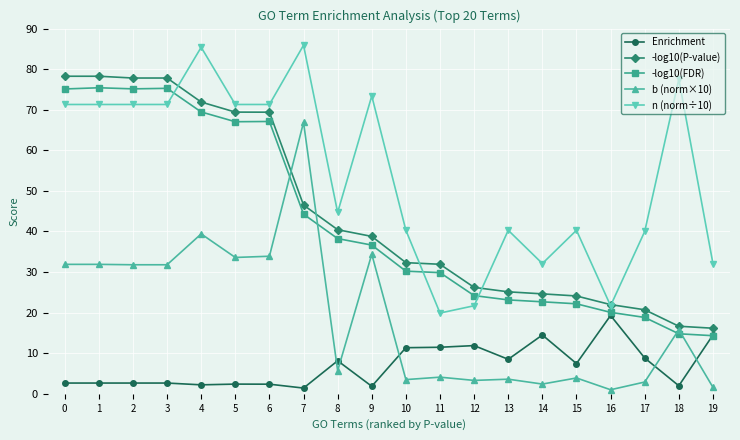

True or false: -log10(FDR) has more than 1 interior local peaks.

True